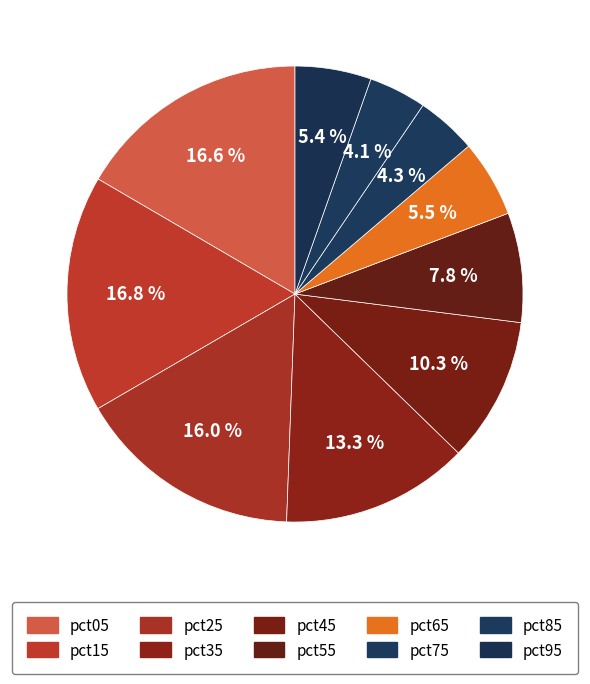

What is the ratio of the value at pct55 to the value at pct35?

0.6